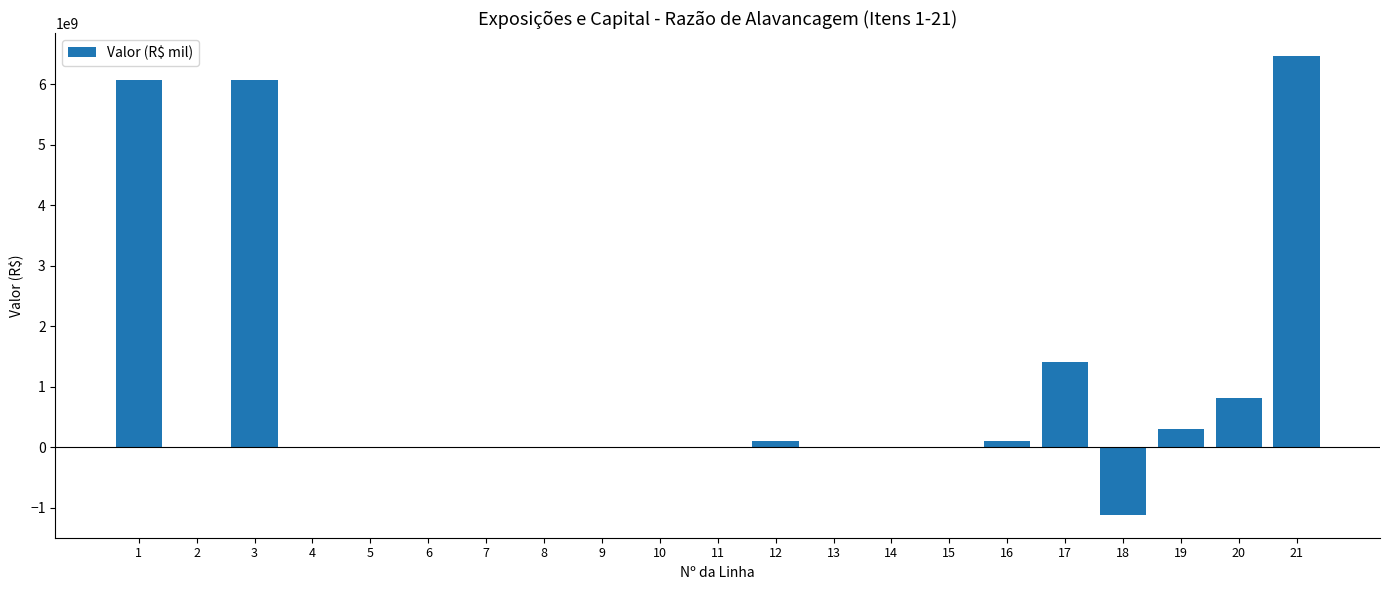

What is the sum of all values?

20226044451.8